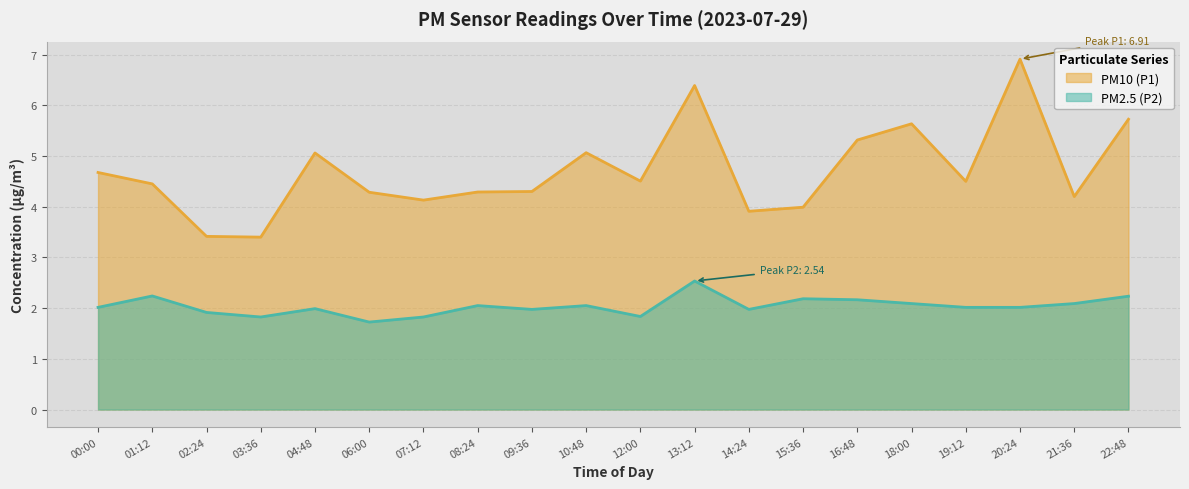

What position from the left is 04:48?

5